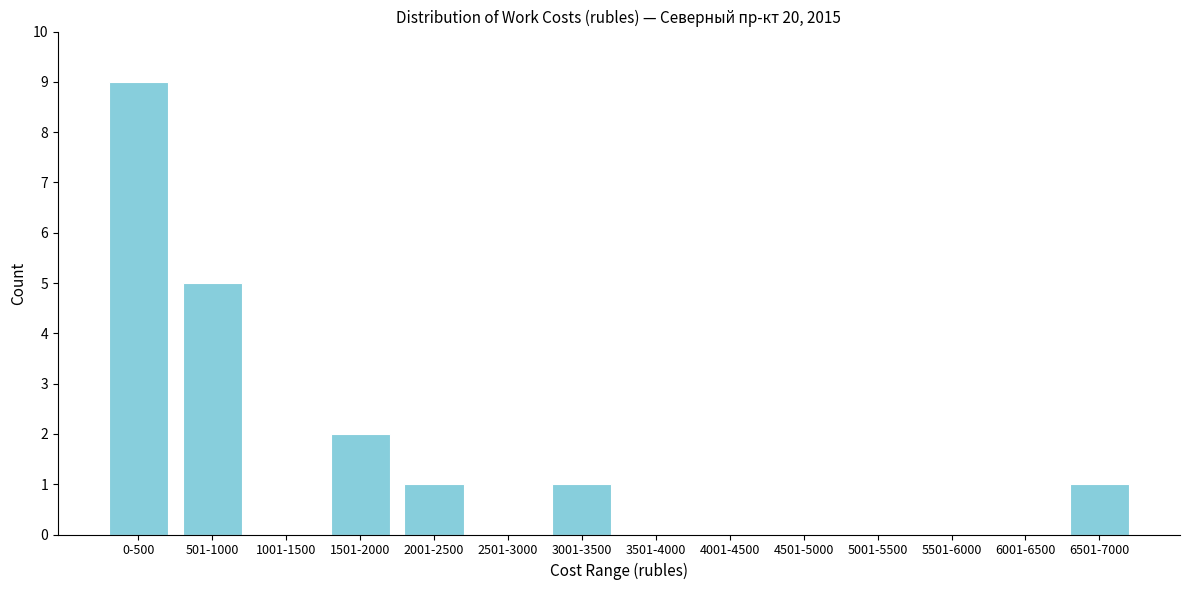

Reading left to right, what are all the values shown in this chart?

0-500=9	501-1000=5	1001-1500=0	1501-2000=2	2001-2500=1	2501-3000=0	3001-3500=1	3501-4000=0	4001-4500=0	4501-5000=0	5001-5500=0	5501-6000=0	6001-6500=0	6501-7000=1